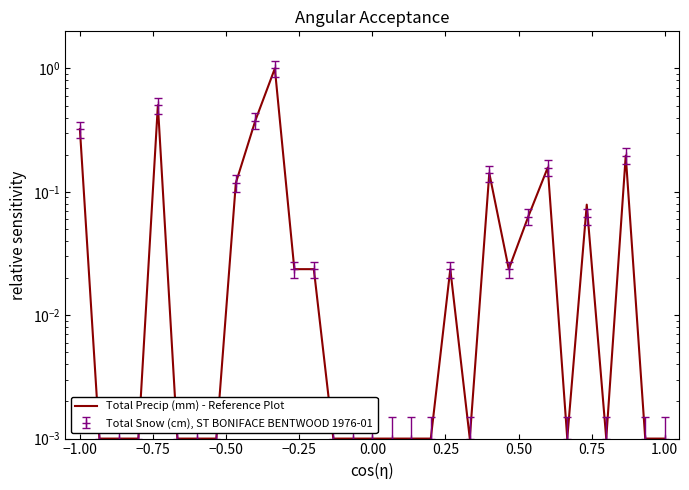

How many interior local valleys (lower than both neighbors) does the data have?

4